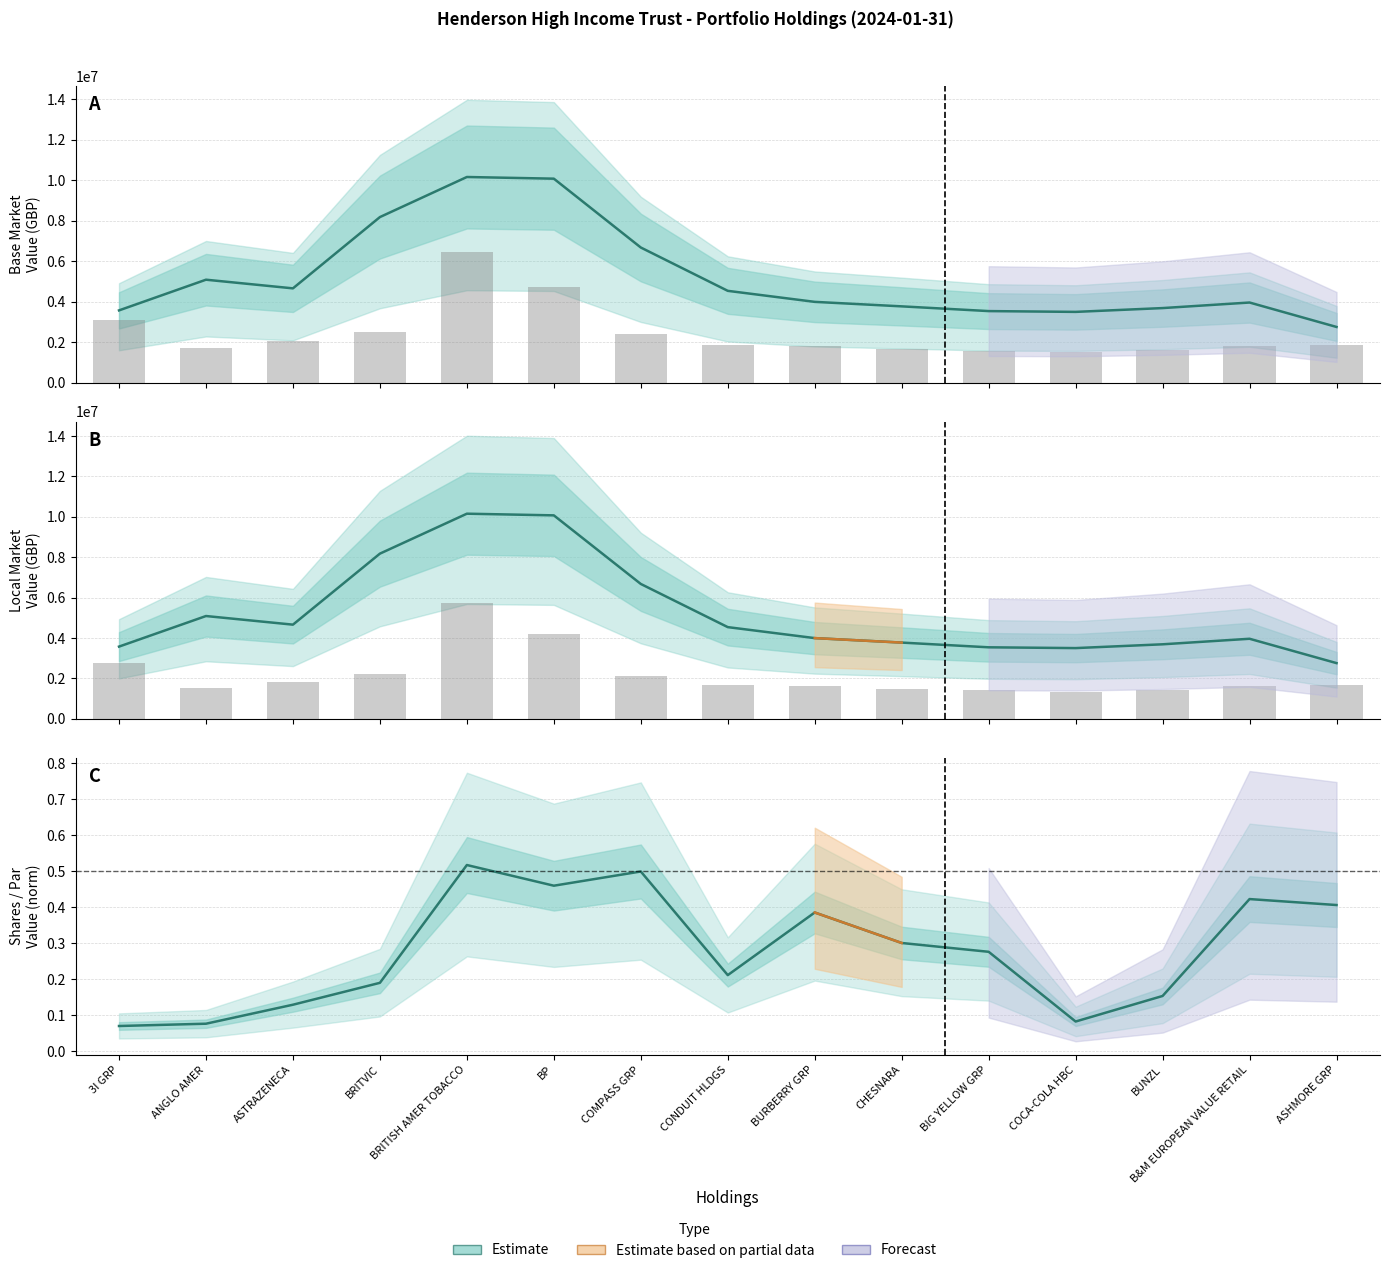

Reading left to right, extract all data points from this chart.

Base Market Value (GBP): 3576744.3	5090494.3	4663543.0	8178864.0	10155922.3	10073409.7	6677993.7	4541197.3	3997474.7	3775777.0	3542138.0	3503143.7	3690706.3	3964870.0	2759877.3
Local Market Value (GBP): 3576744.3	5090494.3	4663543.0	8178864.0	10155922.3	10073409.7	6677993.7	4541197.3	3997474.7	3775777.0	3542138.0	3503143.7	3690706.3	3964870.0	2759877.3
Shares/Par Value (norm): 0.1	0.1	0.1	0.2	0.5	0.5	0.5	0.2	0.4	0.3	0.3	0.1	0.2	0.4	0.4